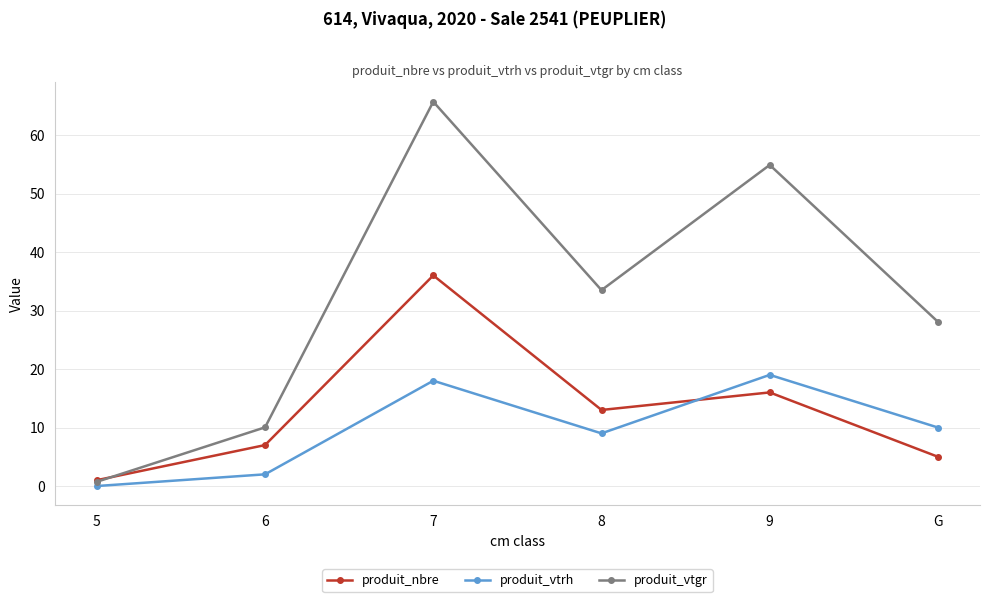

True or false: produit_vtgr has a value of 57.4 at 8.

False